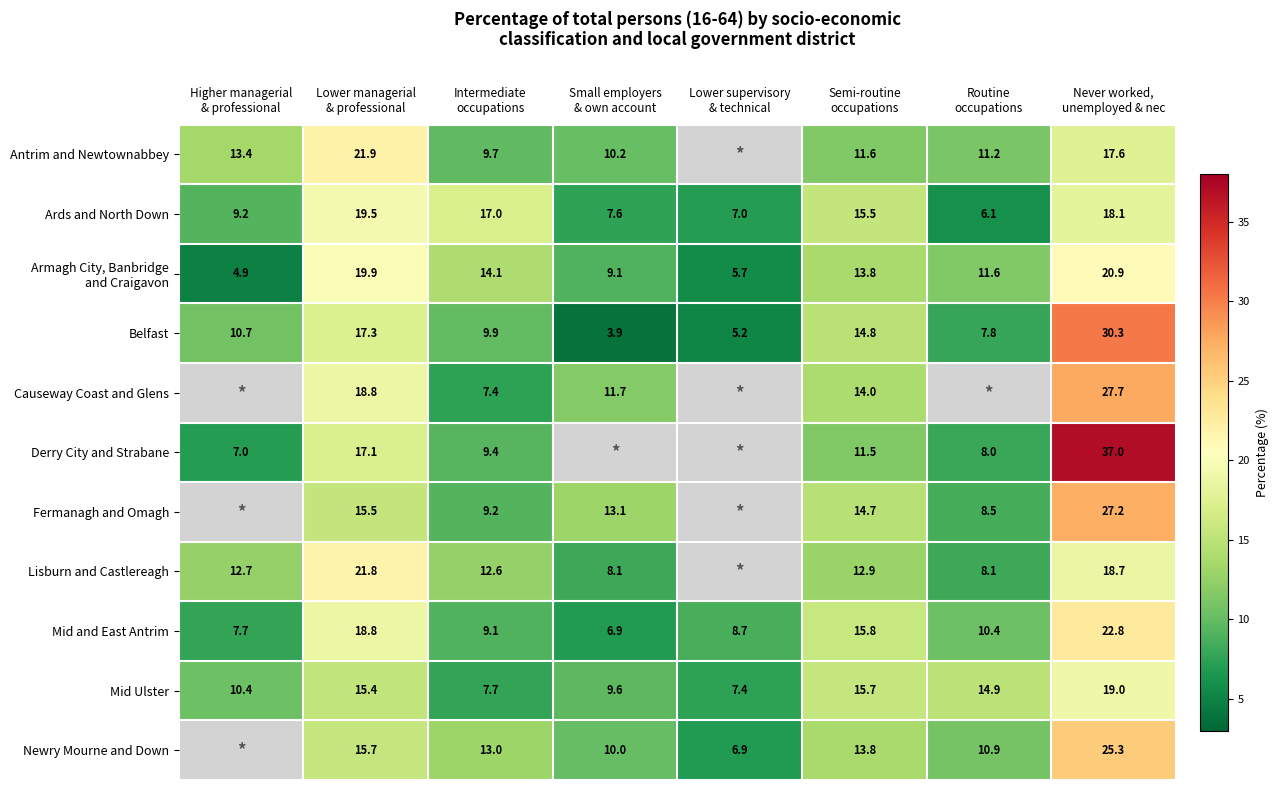

At which category is the sum across all series the highest?

Never worked,
unemployed & nec